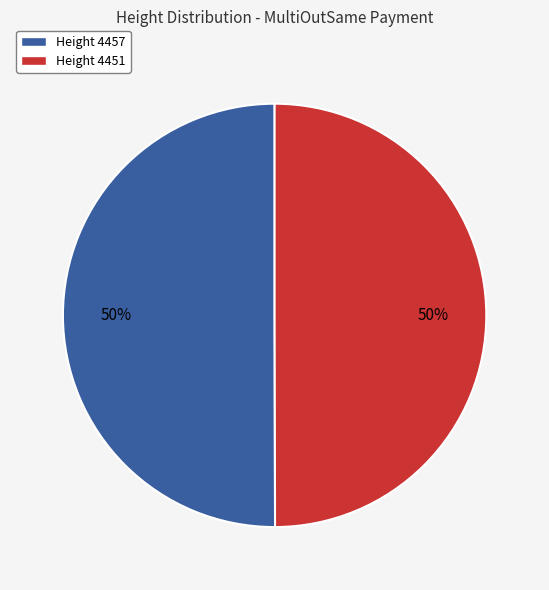

To the nearest percent, what is the average slice percentage?

50%